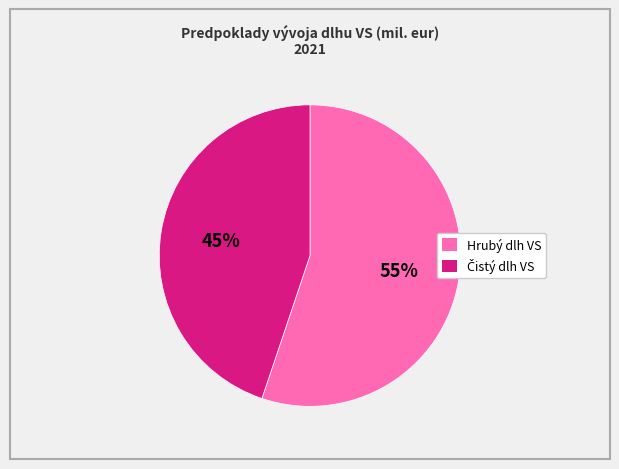

Is it true that Hrubý dlh VS is 45% of the pie?

False